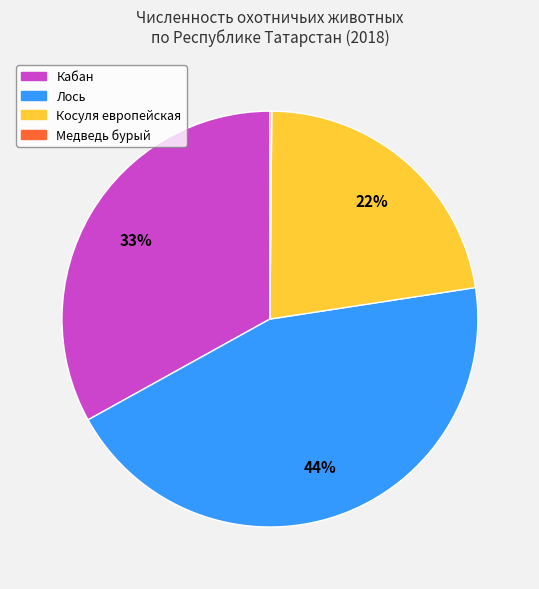

Does any single category account for the majority?

No